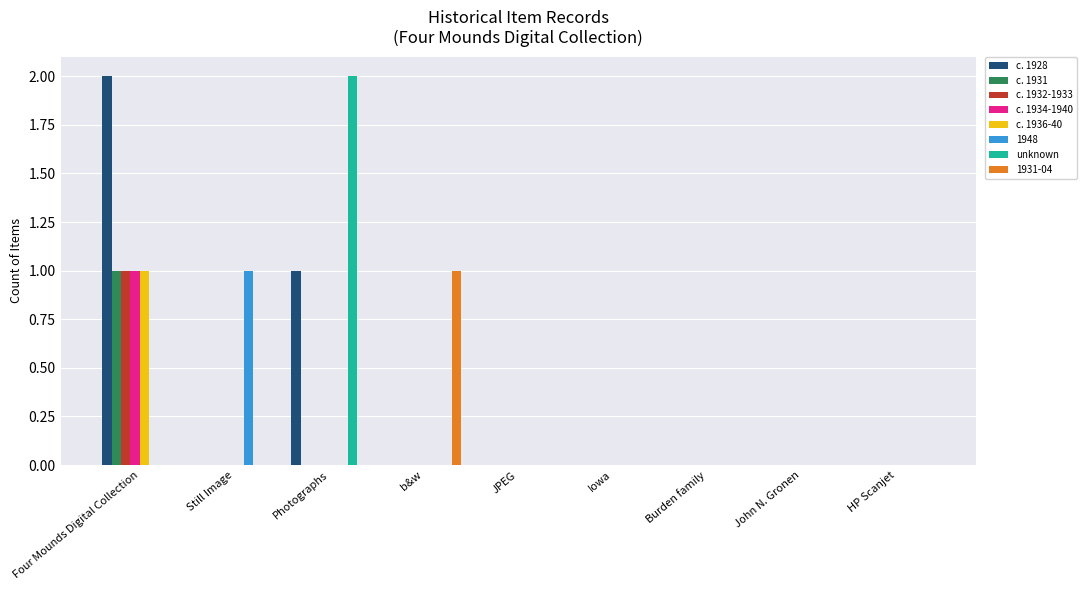

Which series has the largest total across all categories?

c. 1928